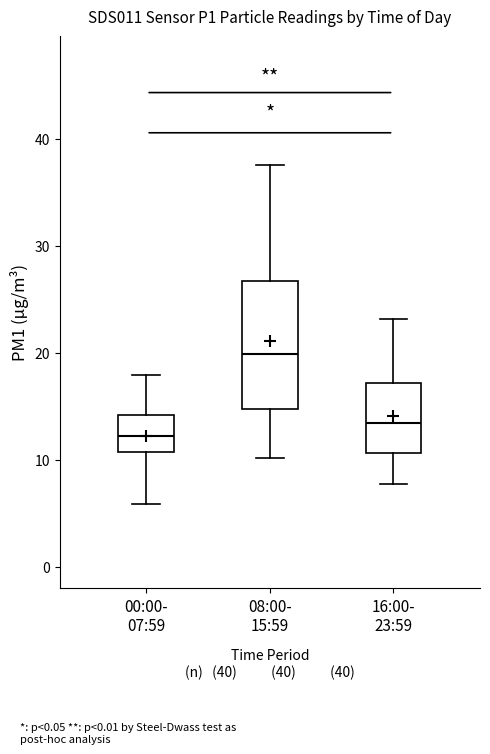

Where does the upper whisker of the box for 00:00- 07:59 end on the y-axis? The values are not printed on the chart, so give them approximately, as read against the axis.

18